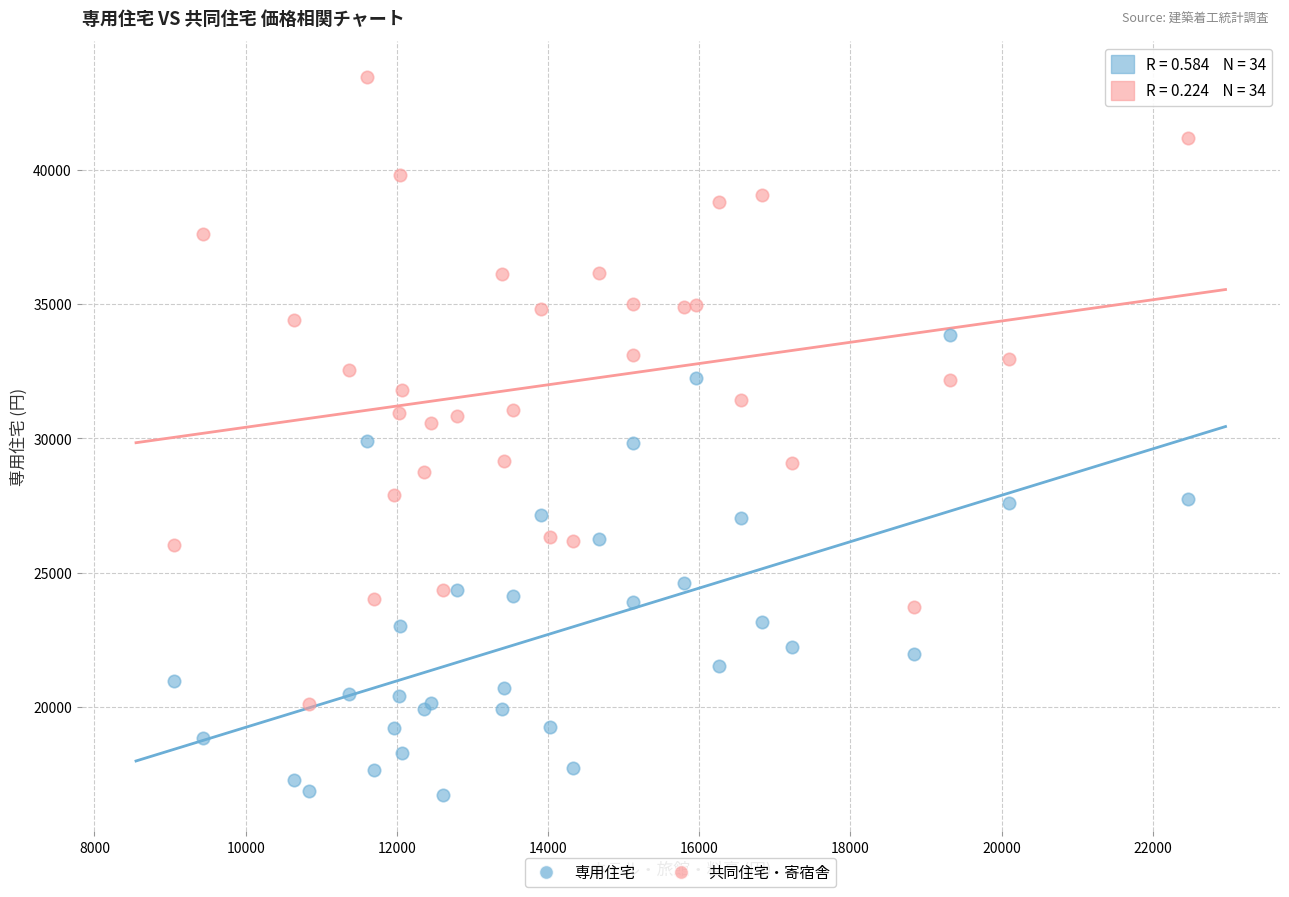

Which series contains the highest Y value?

共同住宅・寄宿舎